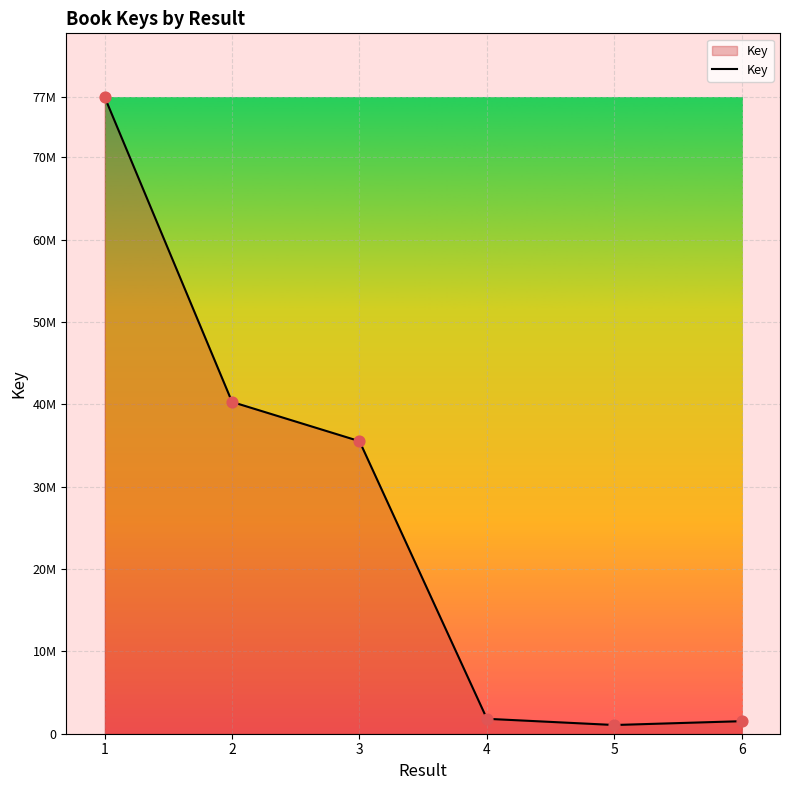

Which has a higher value, 3 or 5?

3